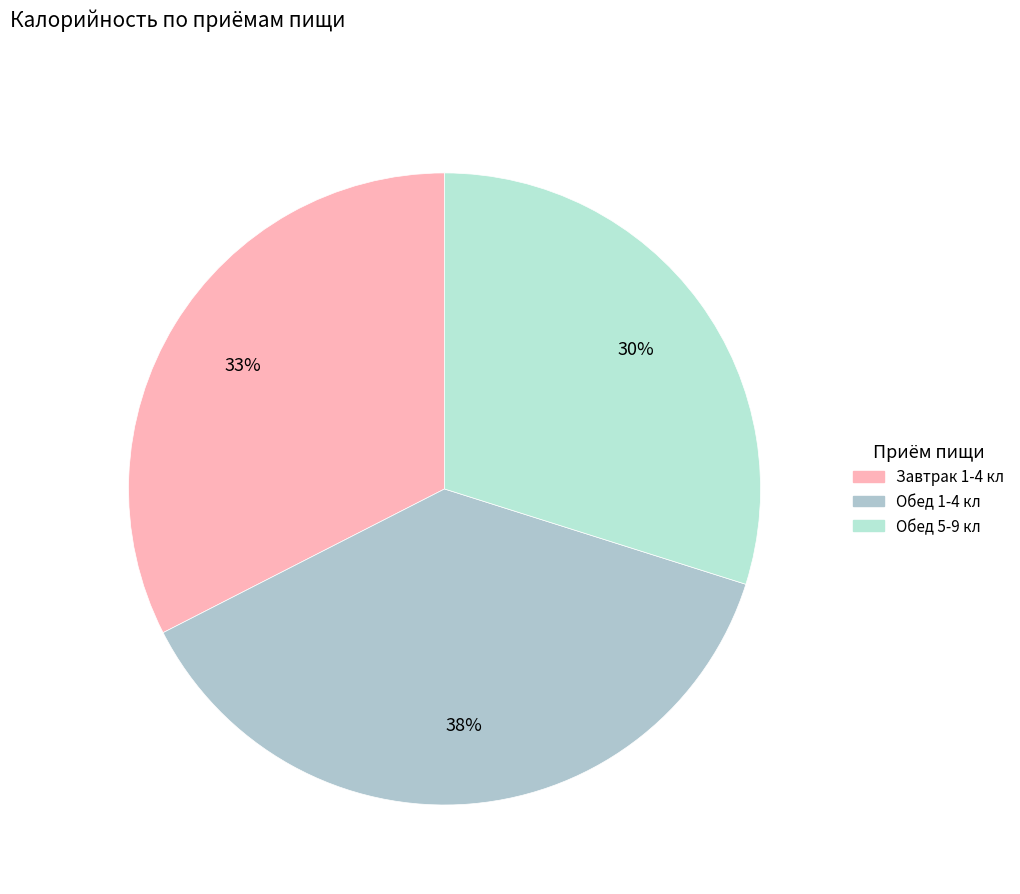

Is there a majority slice in this chart?

No